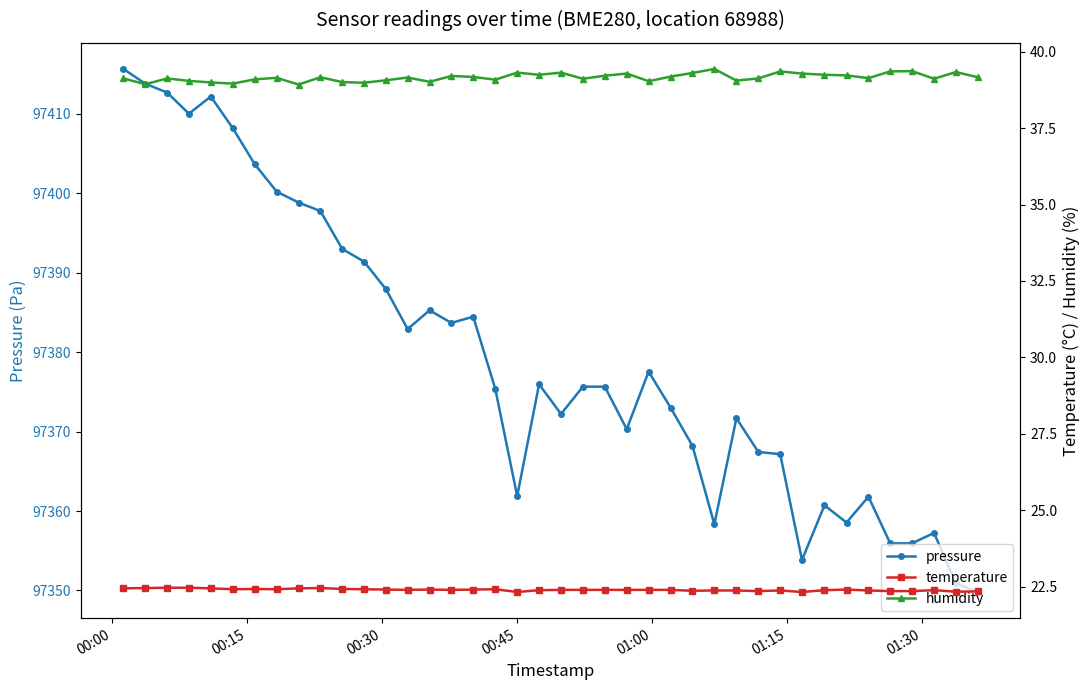

True or false: pressure has more than 2 points higher than both neighbors.

True